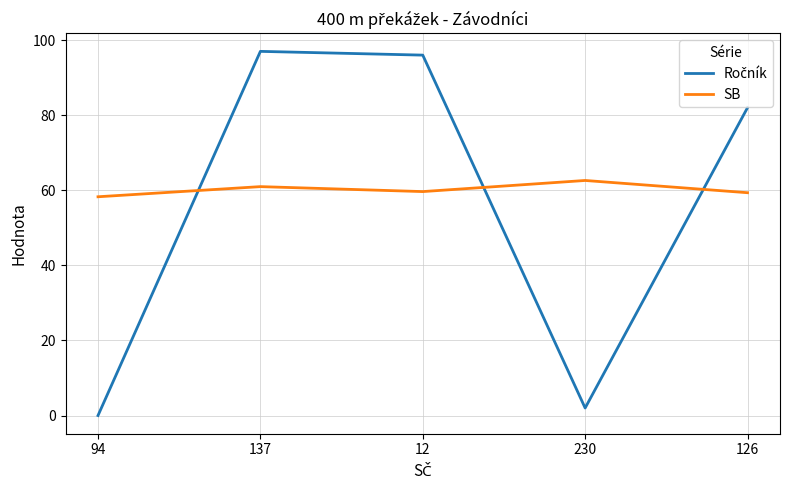

What position from the left is 126?

5